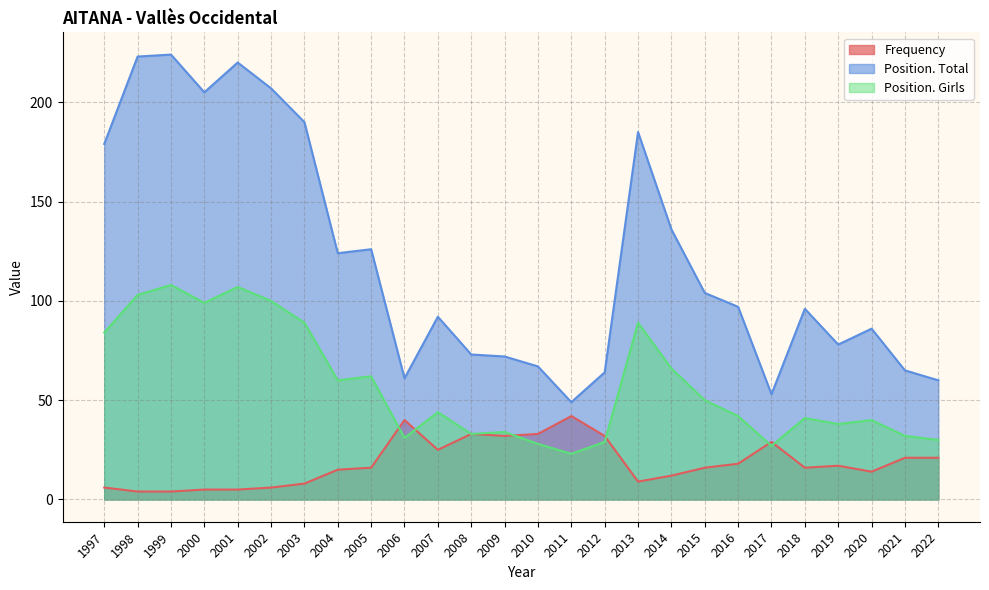

What is the average value of the Position. Total series?

121